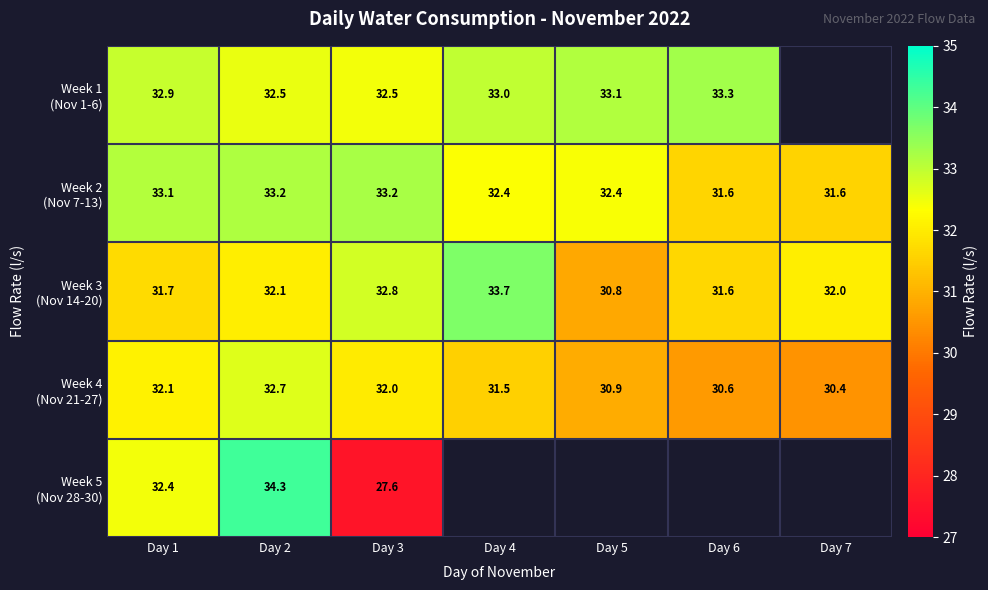

How many data points in Week 4 (Nov 21-27) are less than 31?

3